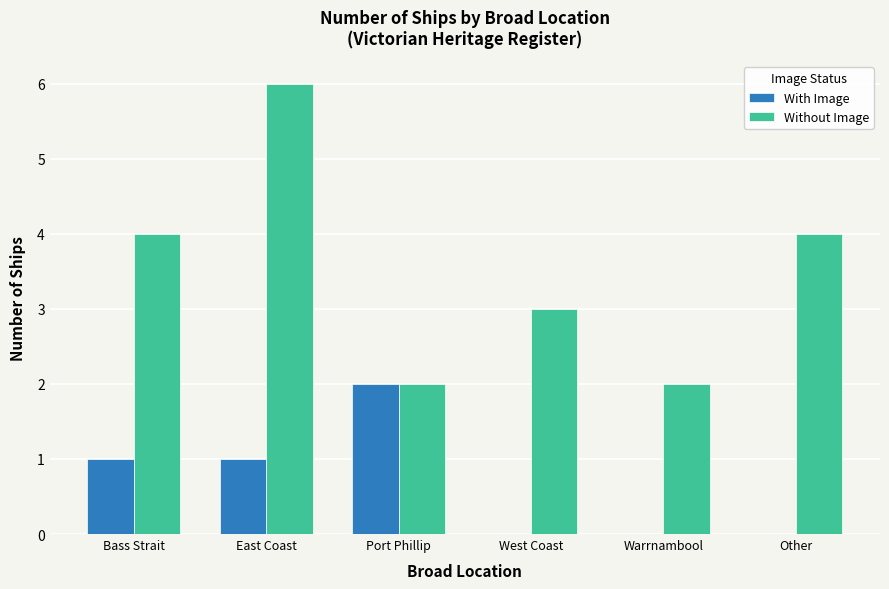

Count the With Image values in the range 0 to 1.

5